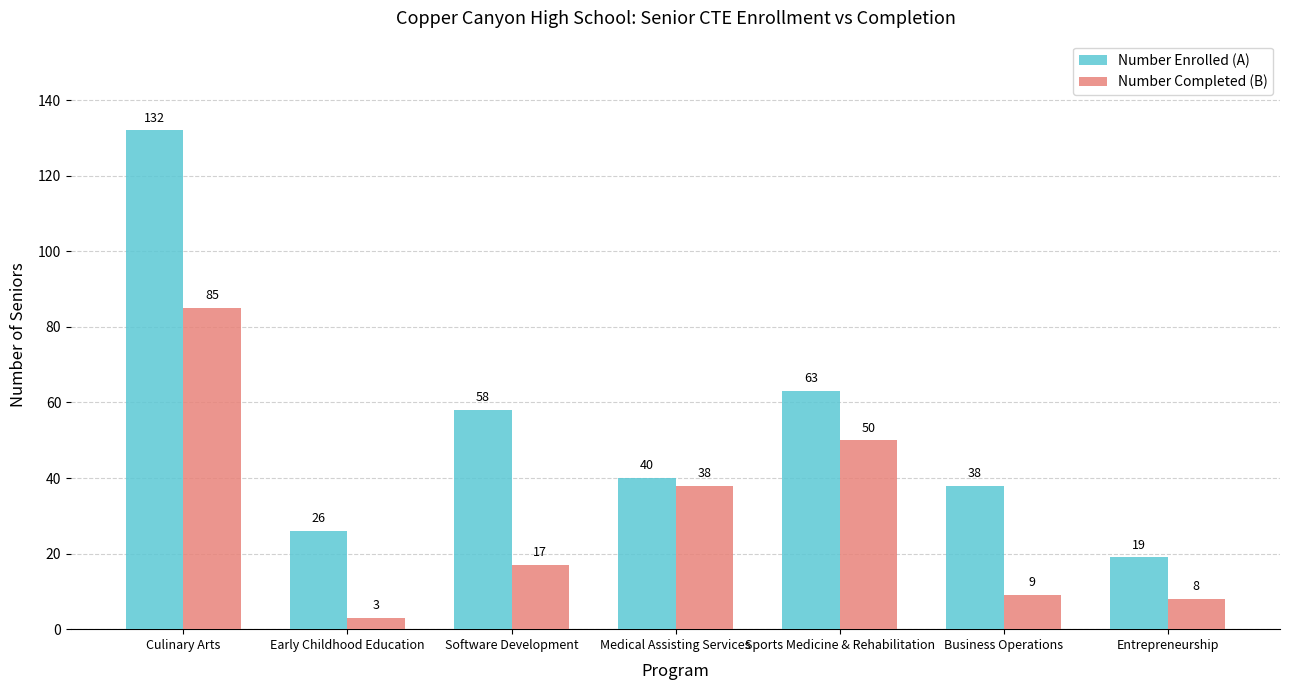

Which series has the largest total across all categories?

Number Enrolled (A)